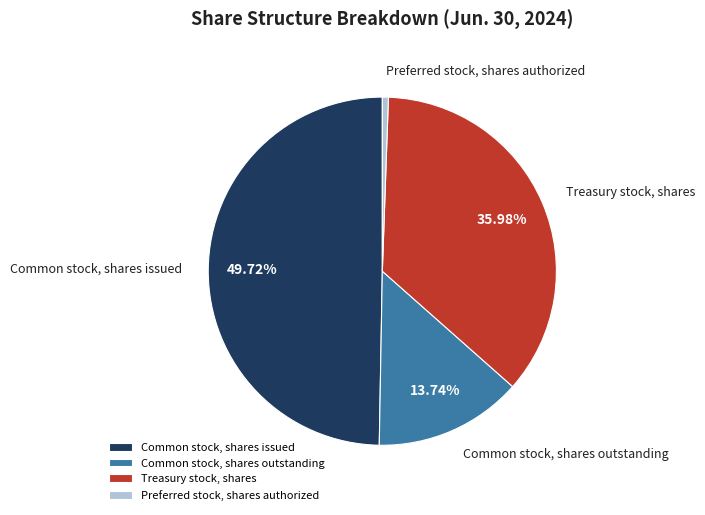

Between Preferred stock, shares authorized and Common stock, shares outstanding, which is larger?

Common stock, shares outstanding